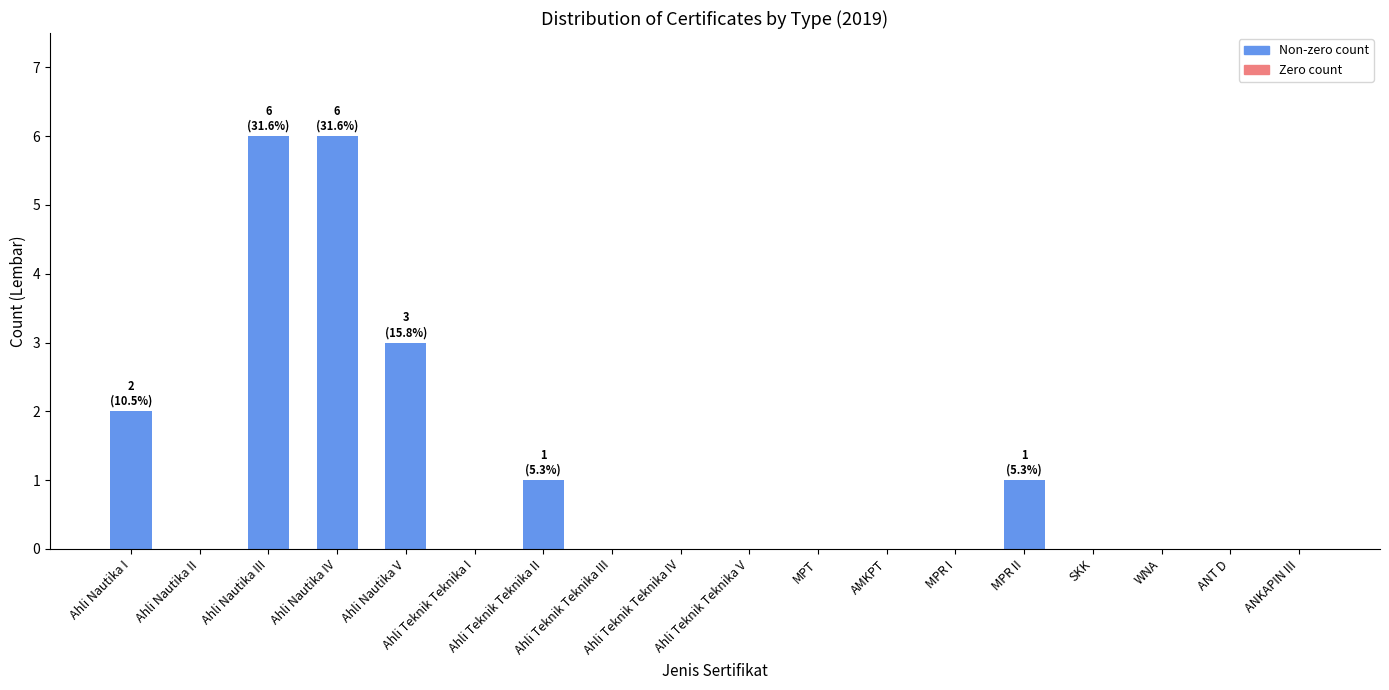

What is the maximum value shown in the chart?

6